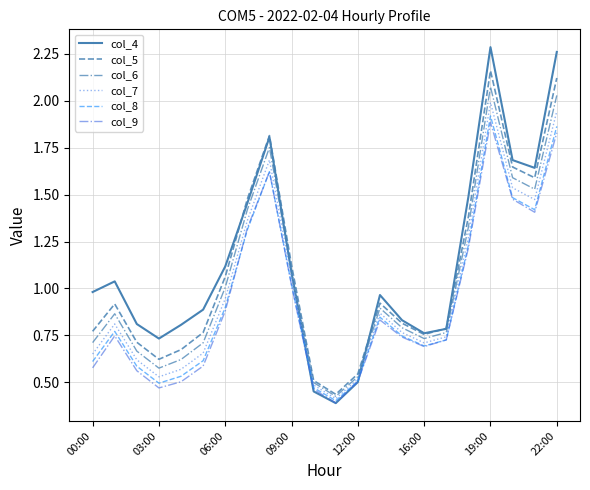

What is the difference between the second highest and second lowest values in the col_7 series?

1.5